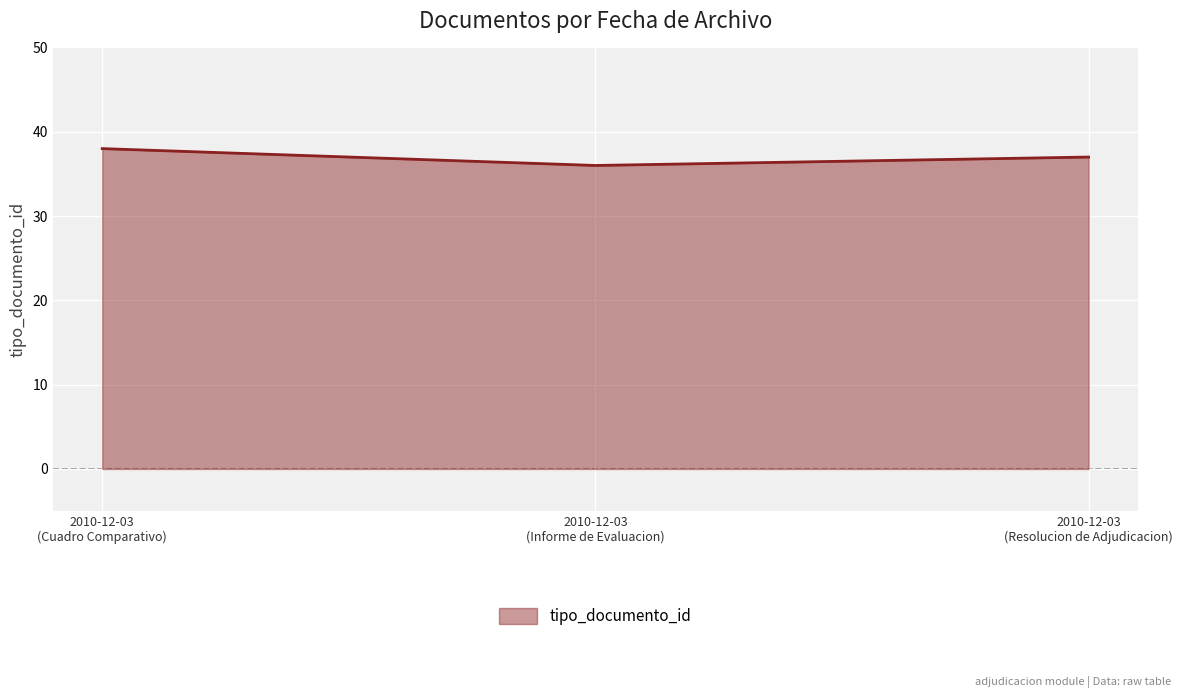

What is the minimum value shown in the chart?

36